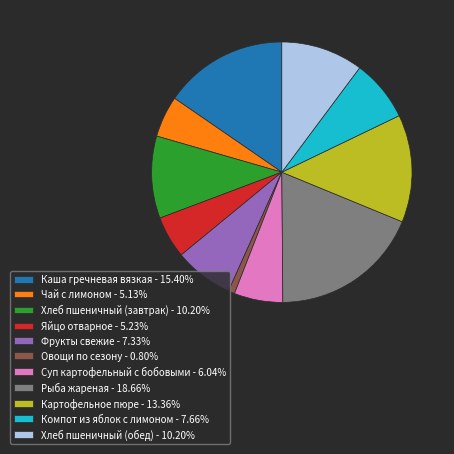

What is the ratio of the value at Чай с лимоном - 5.13% to the value at Рыба жареная - 18.66%?

0.3